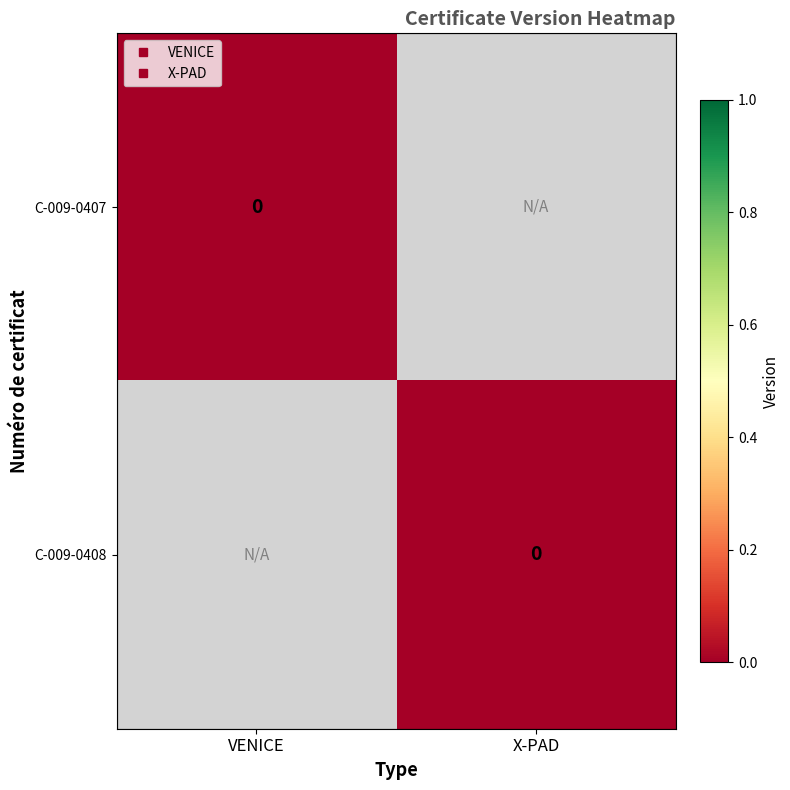

How many negative values does the C-009-0407 series have?

1